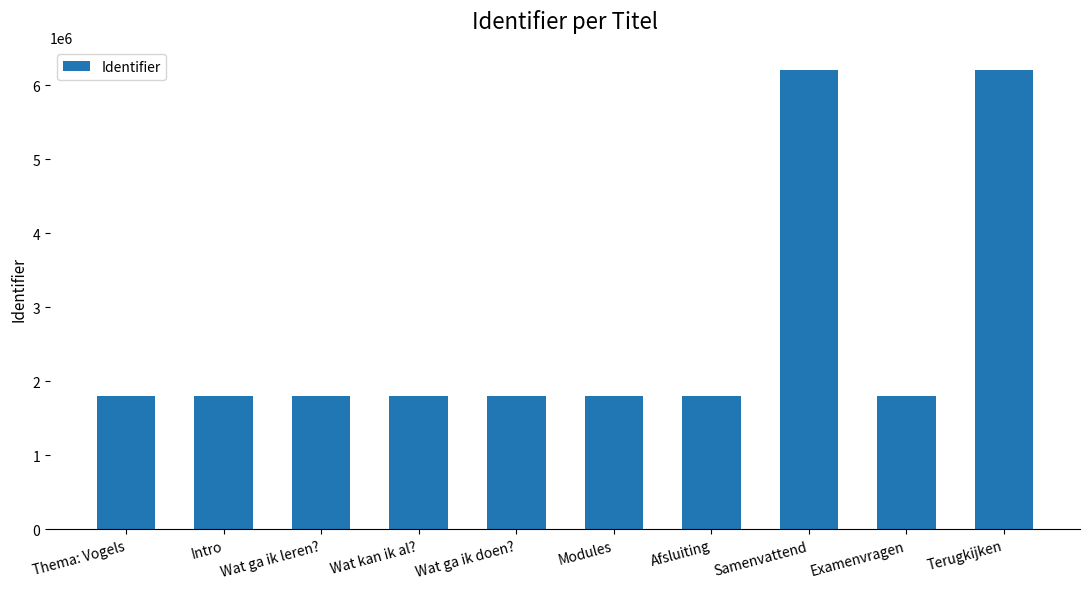

What is the ratio of the value at Wat ga ik leren? to the value at Terugkijken?

0.3